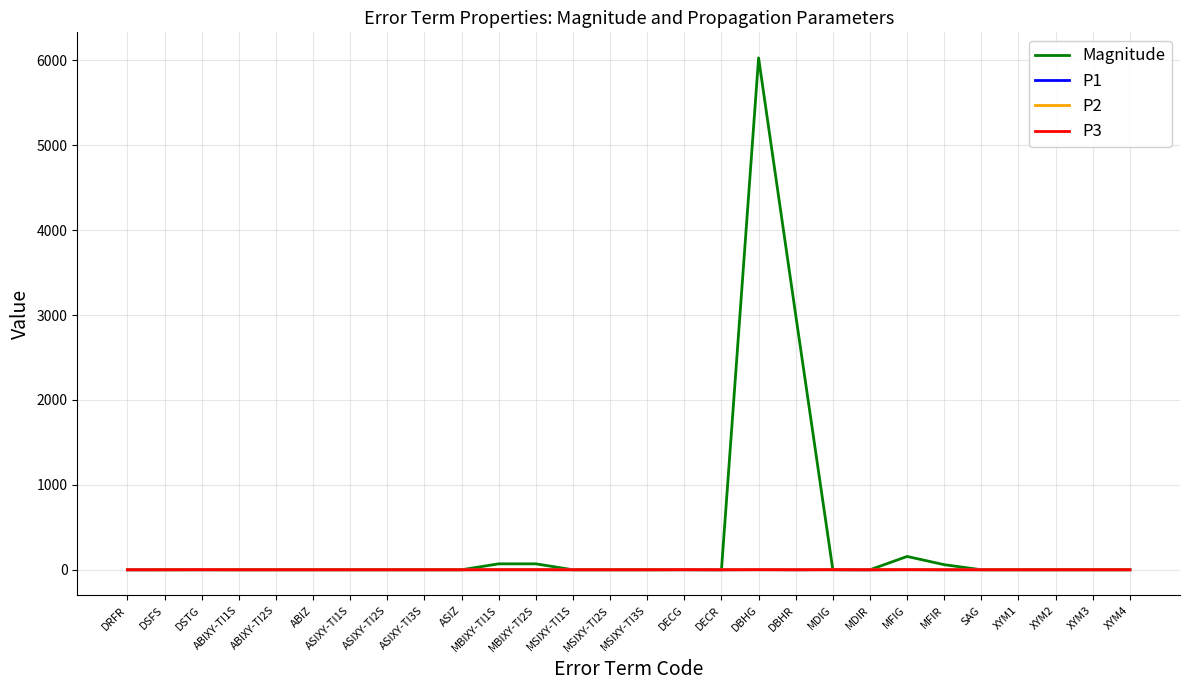

The P3 series shows 0.0 at ABIXY-TI1S. True or false?

True